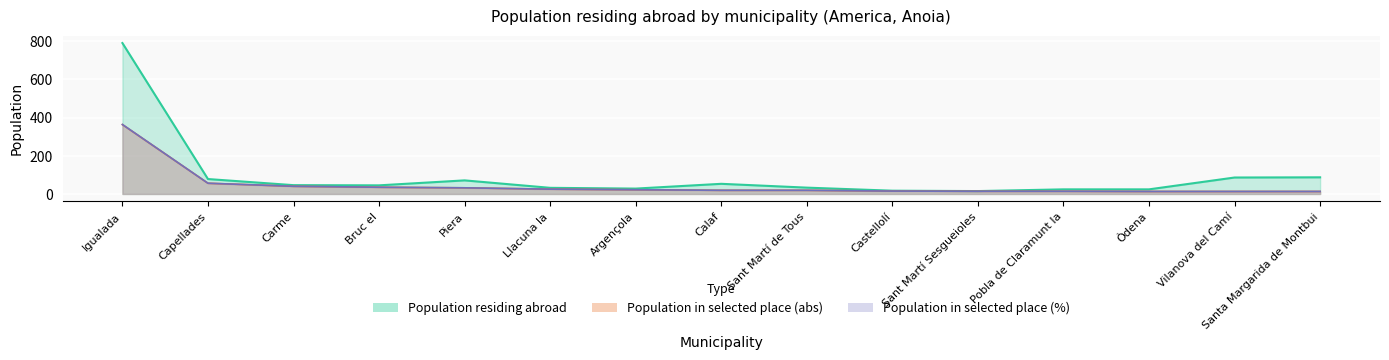

What is the minimum value for Population in selected place (abs)?

13.0